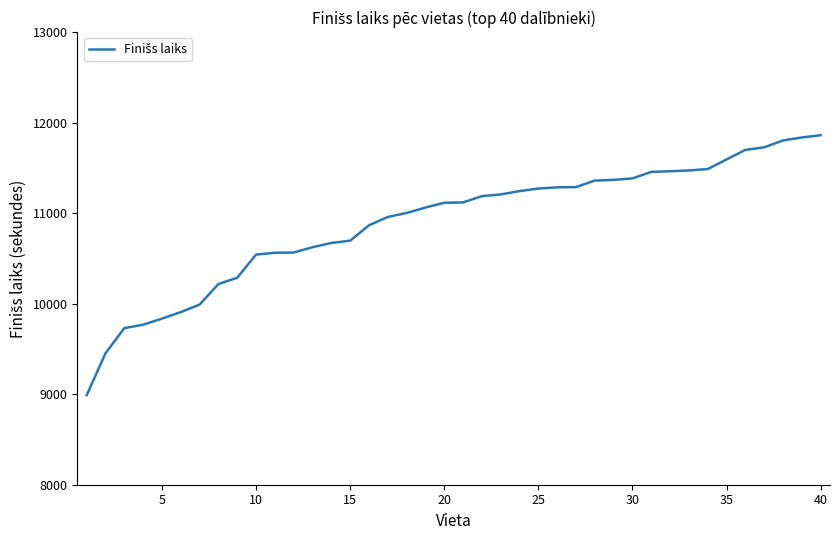

What is the sum of all values?

435951